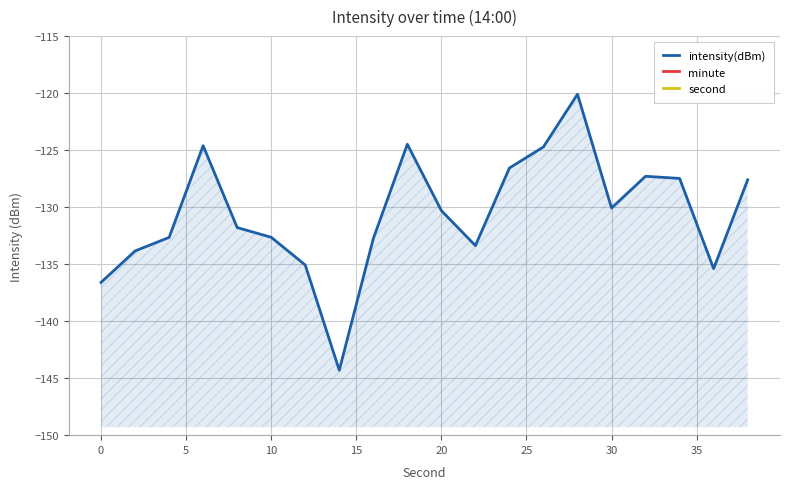

What is the difference between the maximum and minimum values in the intensity(dBm) series?

24.2